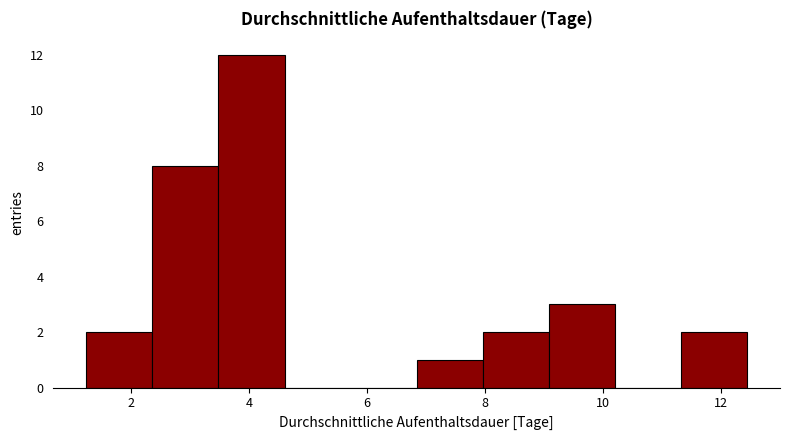

Reading left to right, list every bar in this chart as the range it spans on the x-axis followed by its height. Neither the bar edges nor the heights are printed on the chart, so give them approximately, as read against the axes.

1.2 to 2.4: 2
2.4 to 3.4: 8
3.4 to 4.6: 12
4.6 to 5.8: 0
5.8 to 6.8: 0
6.8 to 8.0: 1
8.0 to 9.0: 2
9.0 to 10.2: 3
10.2 to 11.4: 0
11.4 to 12.4: 2